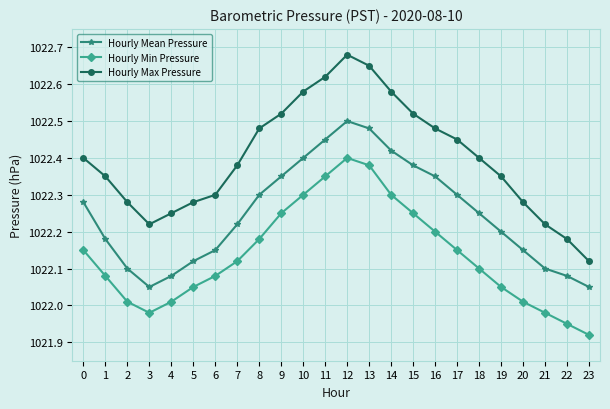

What are all the series names shown in the legend?

Hourly Mean Pressure, Hourly Min Pressure, Hourly Max Pressure